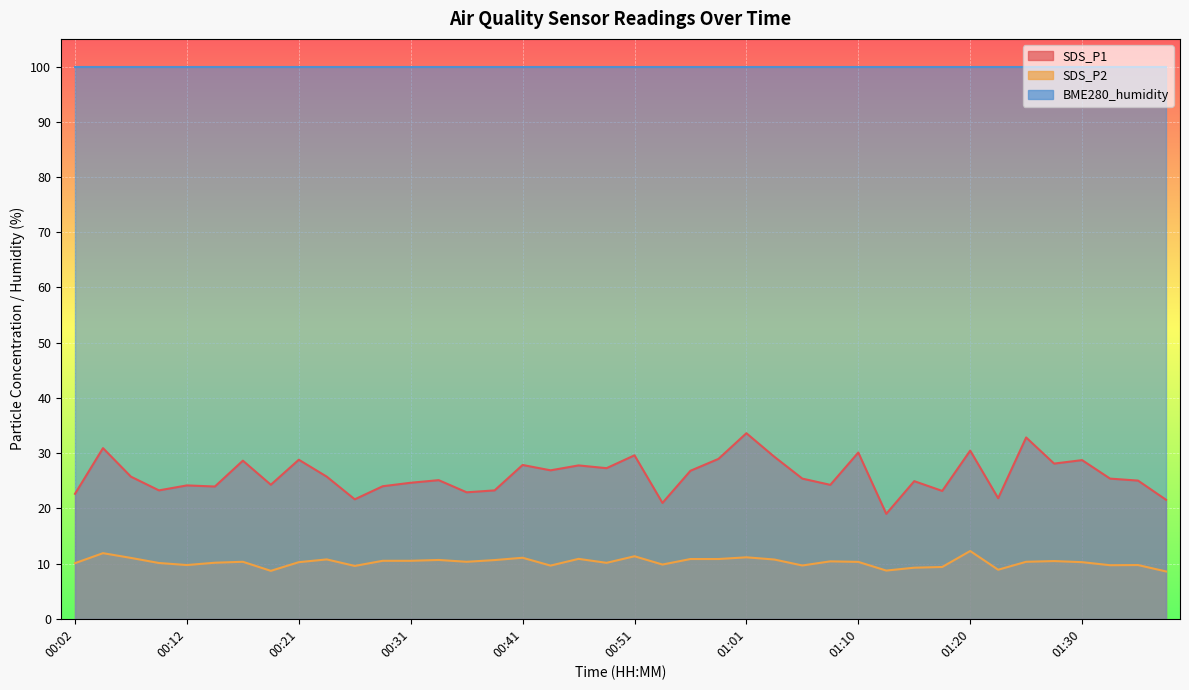

Between 00:29 and 00:31, which series saw the biggest shift?

SDS_P1